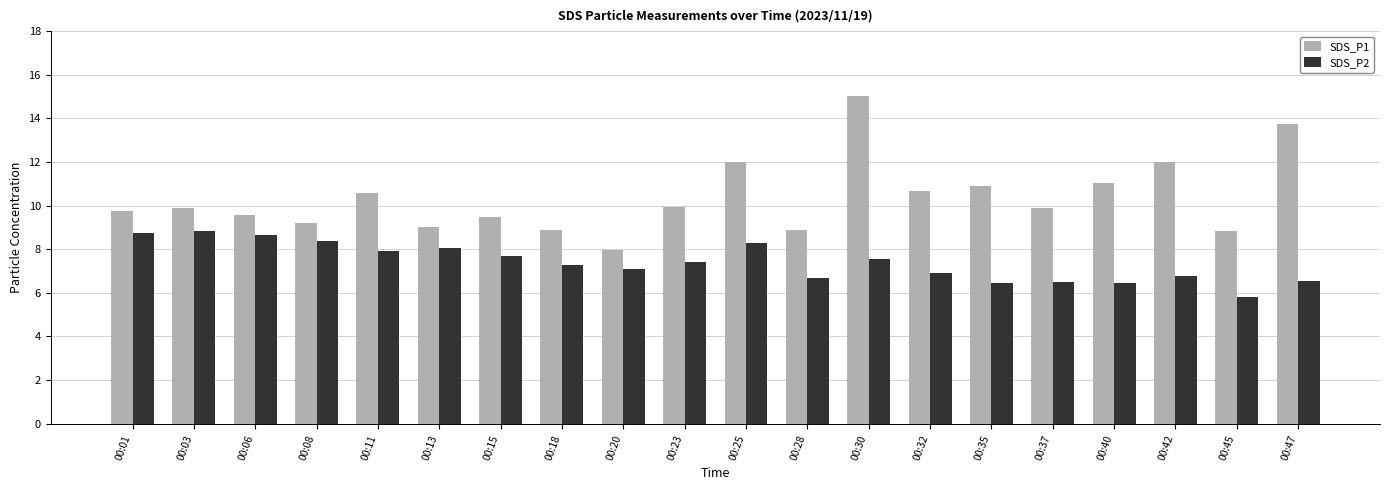

What is the value of the SDS_P2 bar at the 11th from the left?

8.3